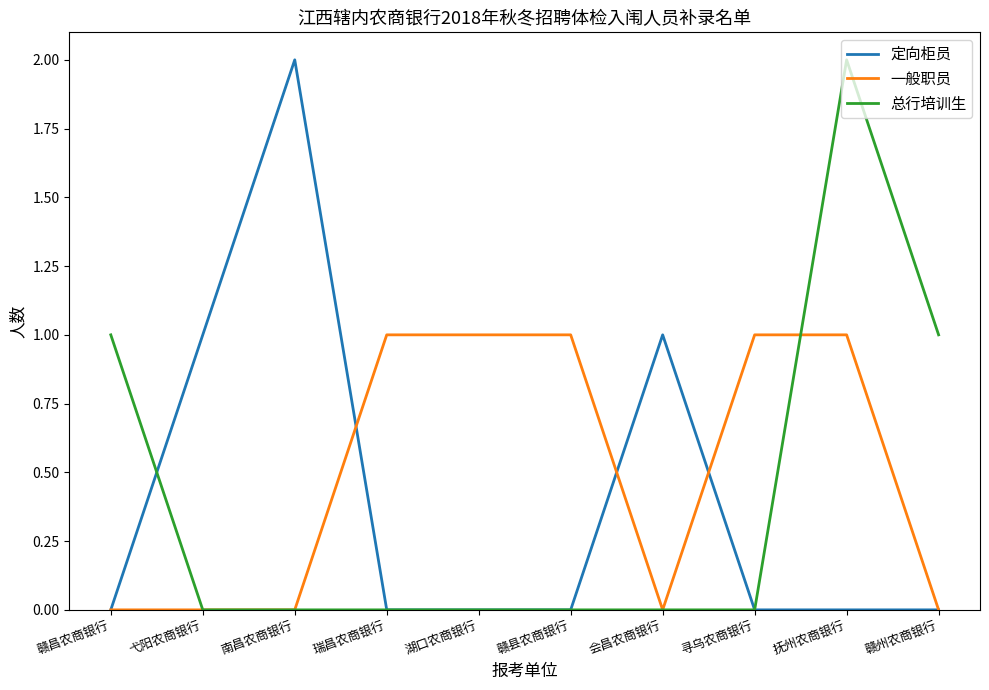

What position from the left is 赣县农商银行?

6